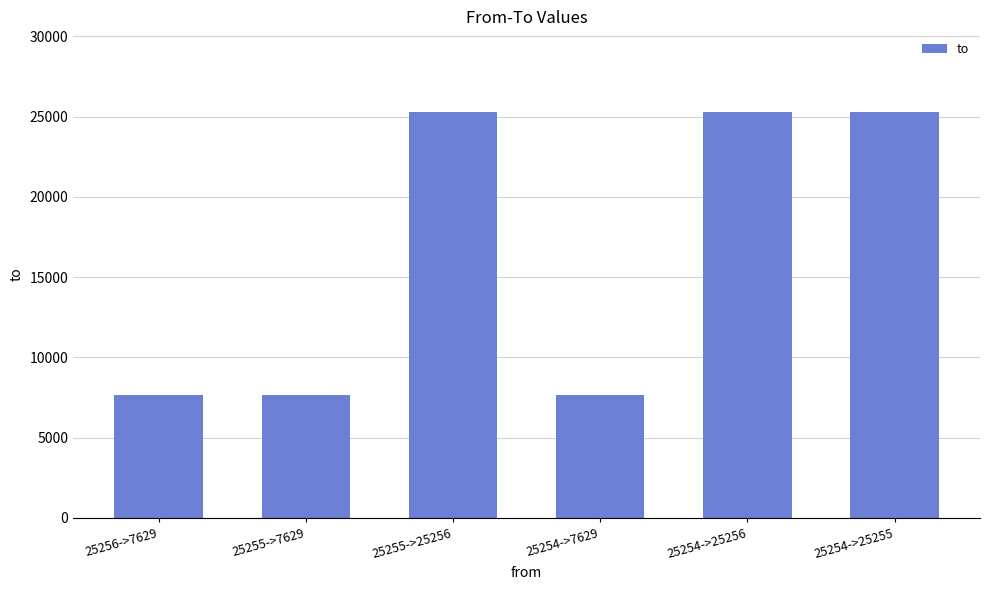

What is the average value?

16442